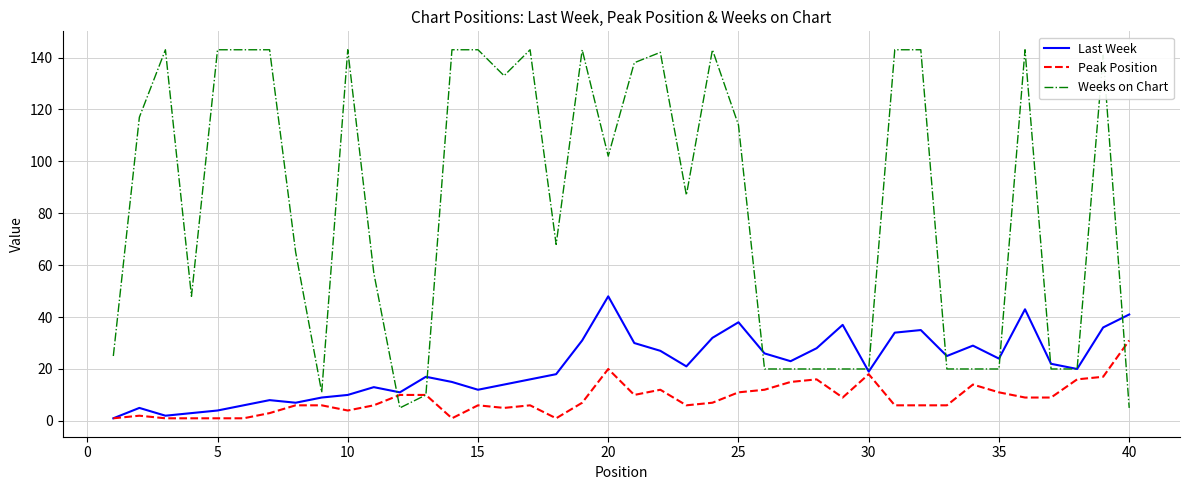

What is the maximum value for Peak Position?

31